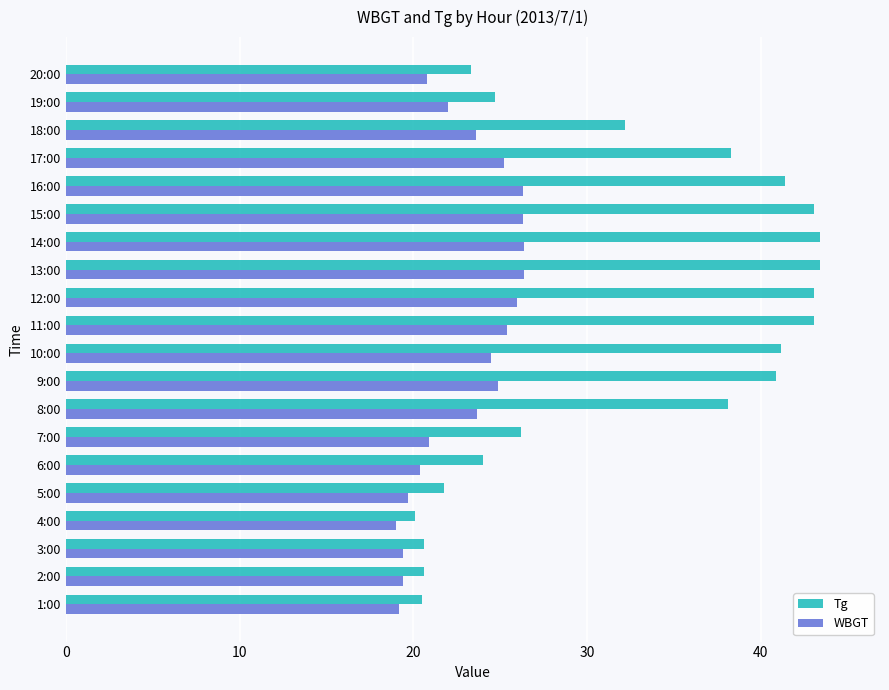

Rank the series by their average value, from highest to lowest.

Tg, WBGT